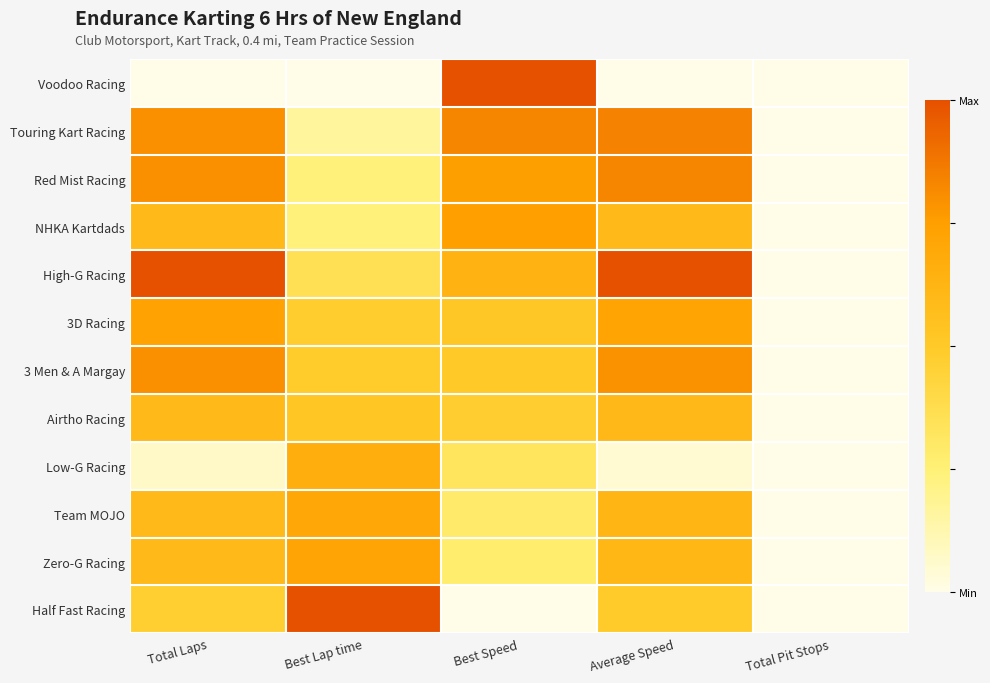

Between Average Speed and Total Pit Stops, which series saw the biggest shift?

High-G Racing